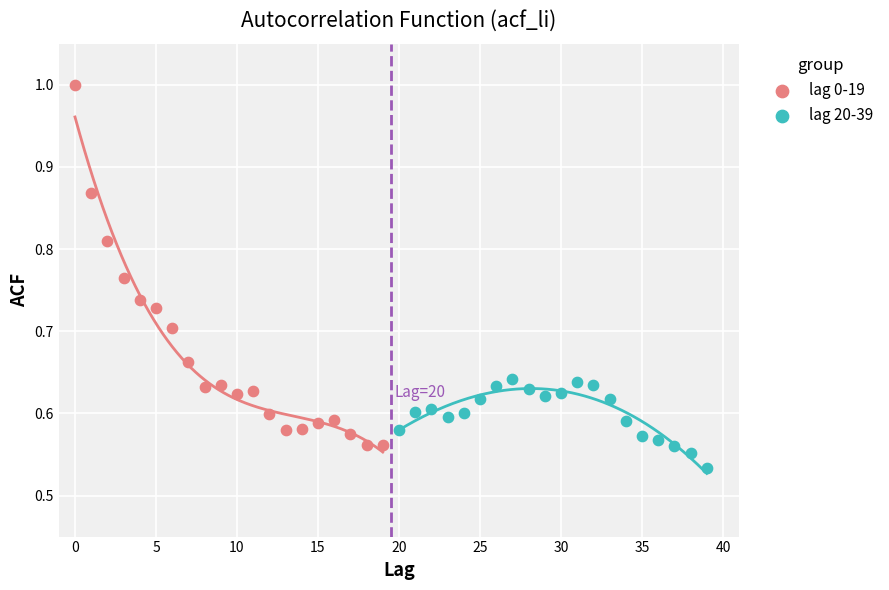

Which series contains the lowest Y value?

lag 20-39